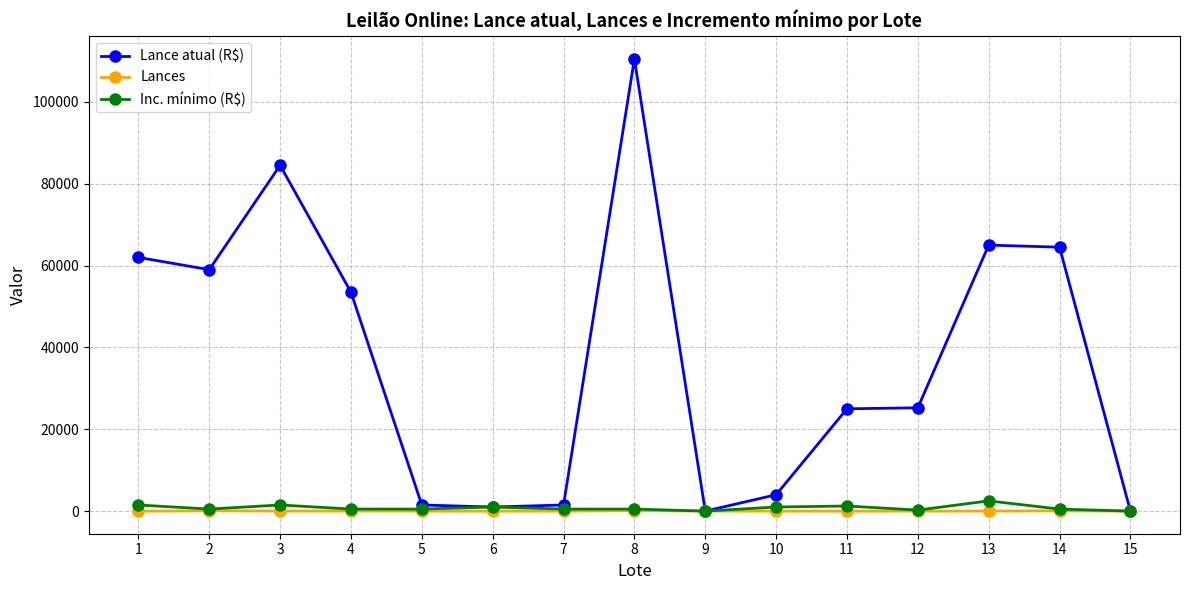

True or false: Lances has more than 2 points higher than both neighbors.

True